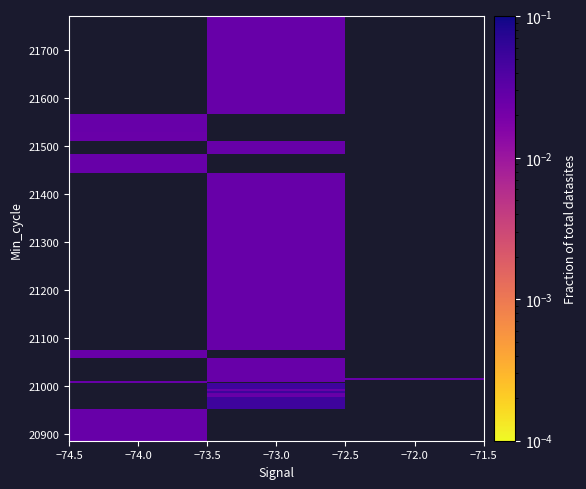

Which has a higher value, −72.0 or −74.0?

−74.0